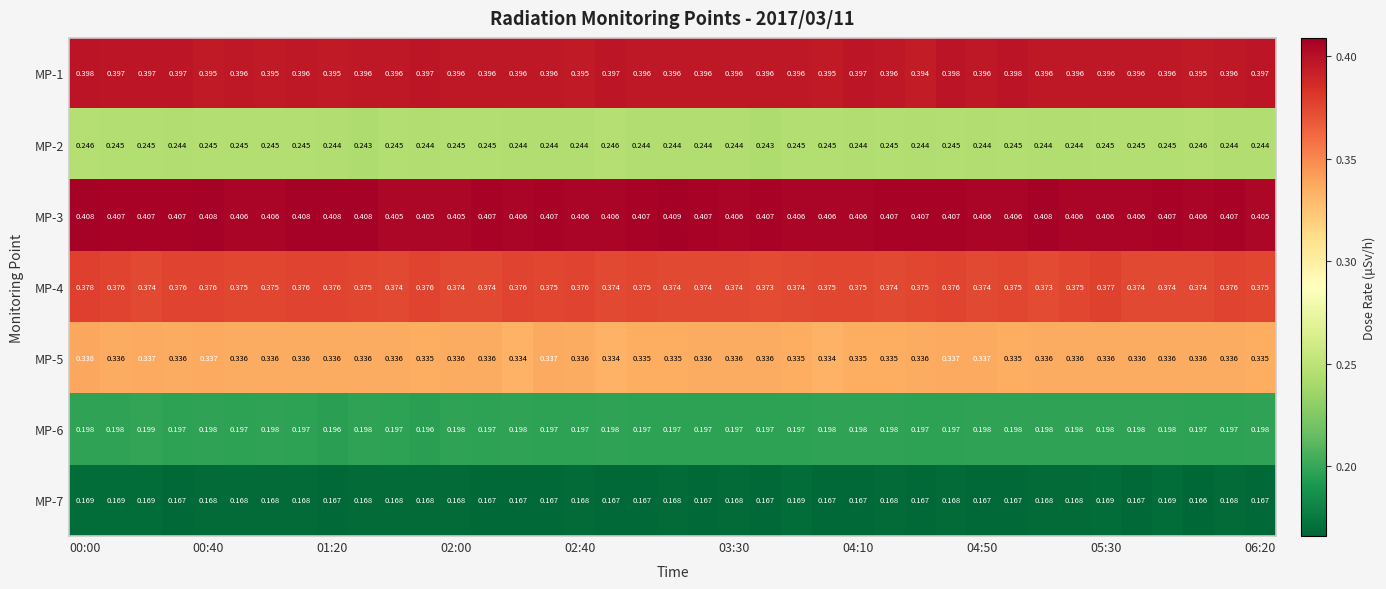

At which category is the sum across all series the highest?

00:00